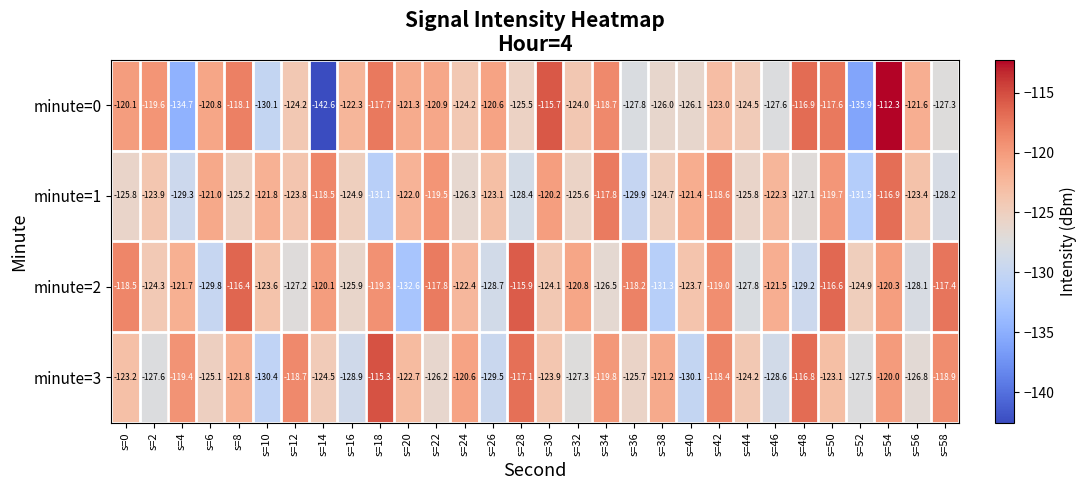

Which series has the largest total across all categories?

minute=2